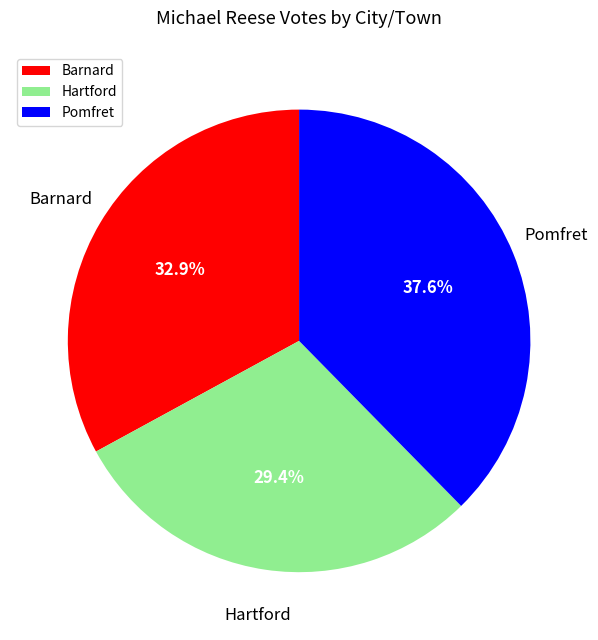

Which category has the smallest portion of the pie?

Hartford